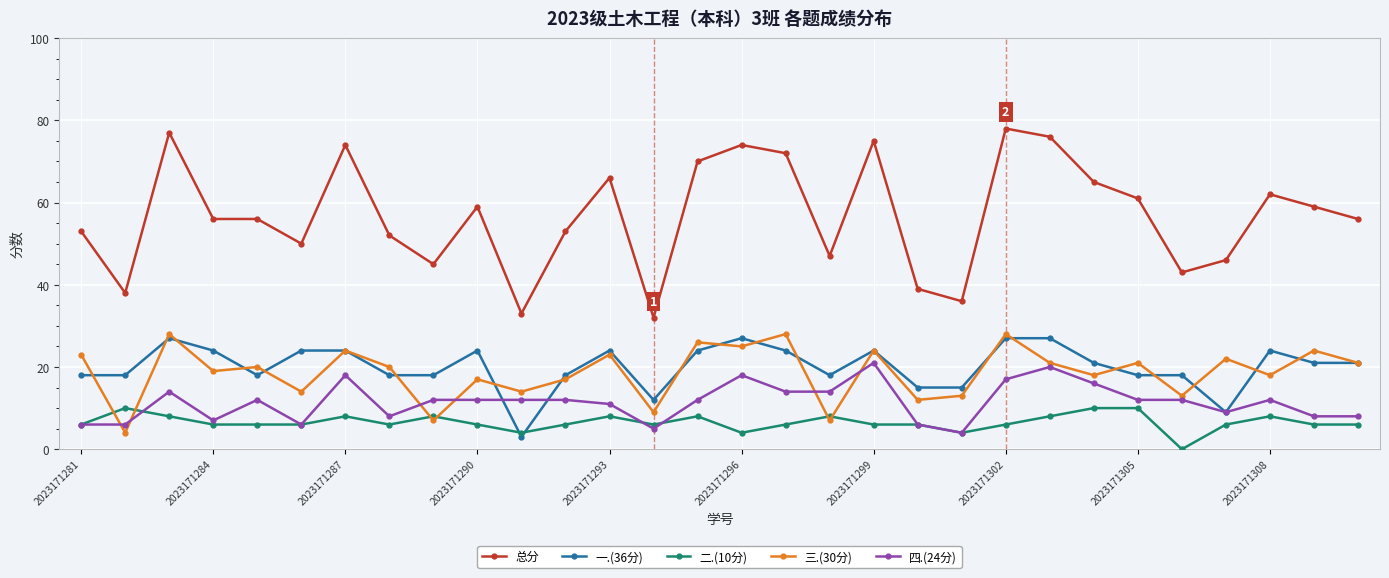

What is the difference between the second highest and second lowest values in the 四.(24分) series?

15